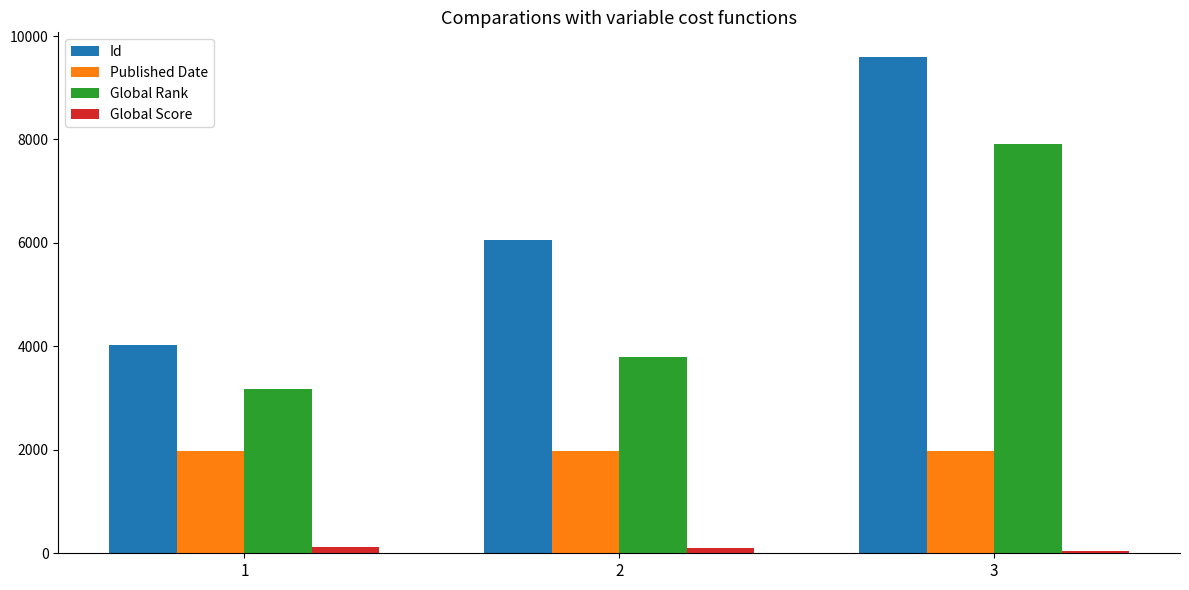

What is the sum of the Published Date values at 3 and 1?

3962